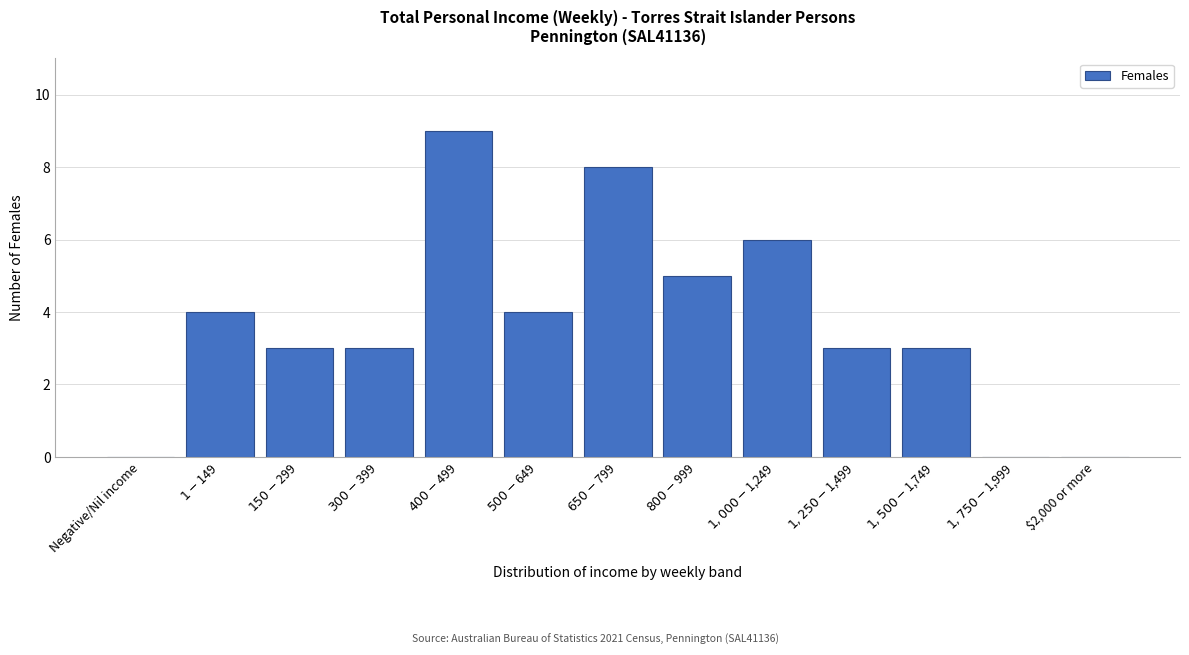

Is it true that the value at $2,000 or more is -4?

False